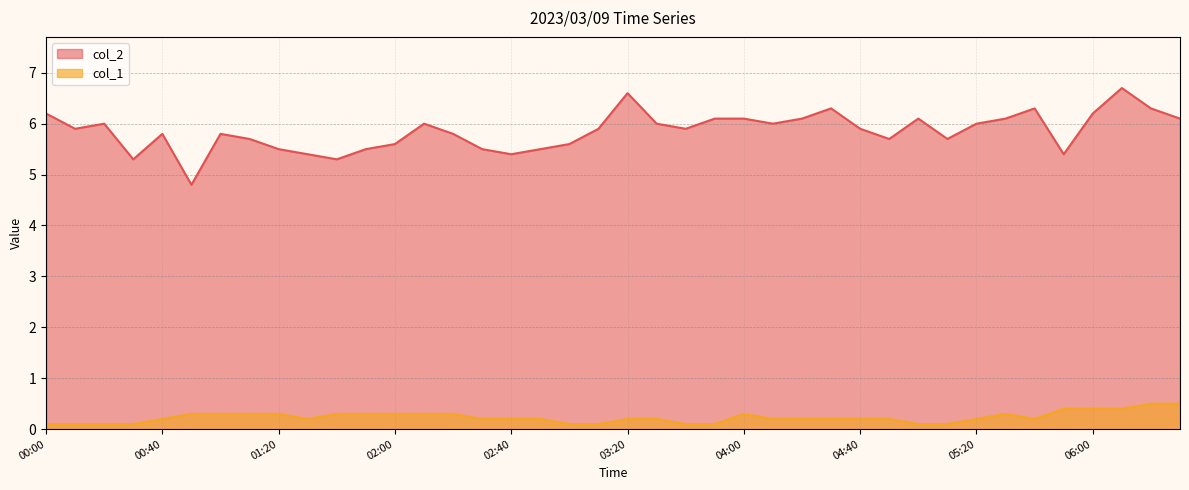

At which label does col_2 first exceed 5?

00:00